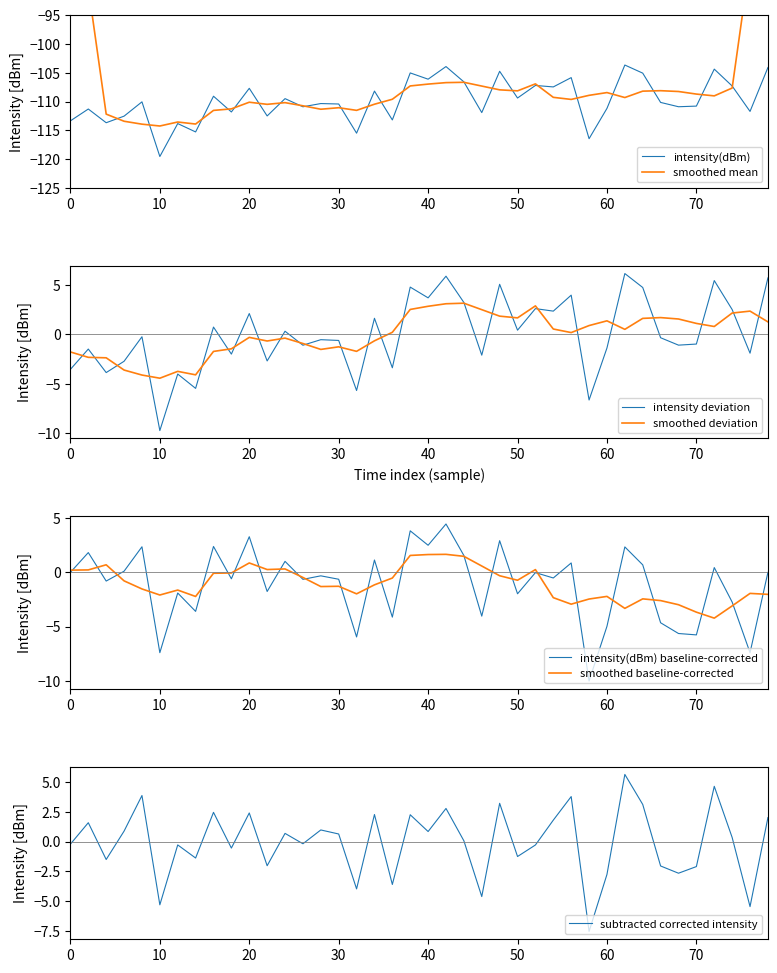

True or false: intensity(dBm) has a value of -74.7 at 0.

False